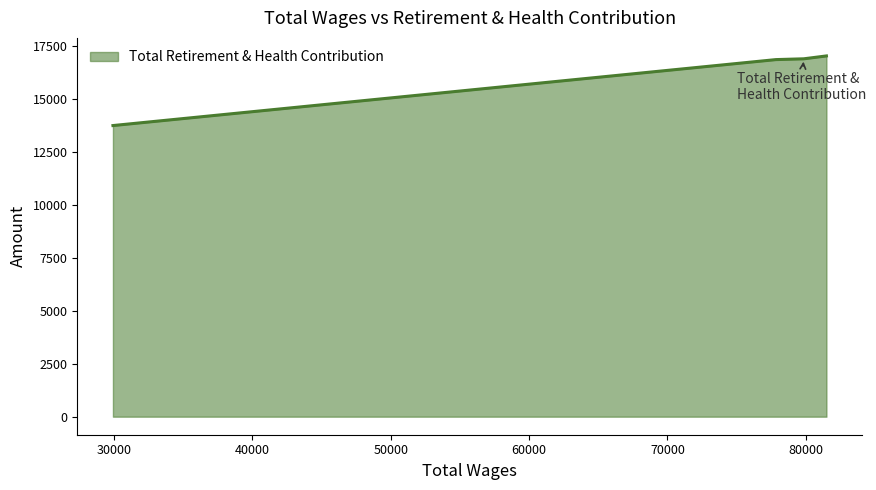

What is the sum of all values?

64505